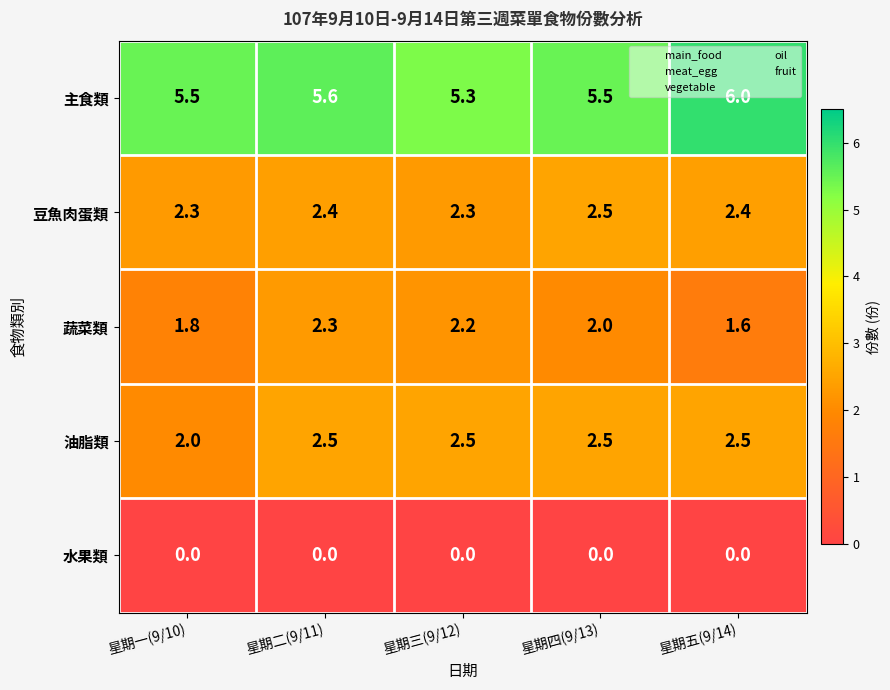

Reading left to right, what are all the values shown in this chart?

主食類: 5.5	5.6	5.3	5.5	6.0
豆魚肉蛋類: 2.3	2.4	2.3	2.5	2.4
蔬菜類: 1.8	2.3	2.2	2.0	1.6
油脂類: 2.0	2.5	2.5	2.5	2.5
水果類: 0.0	0.0	0.0	0.0	0.0